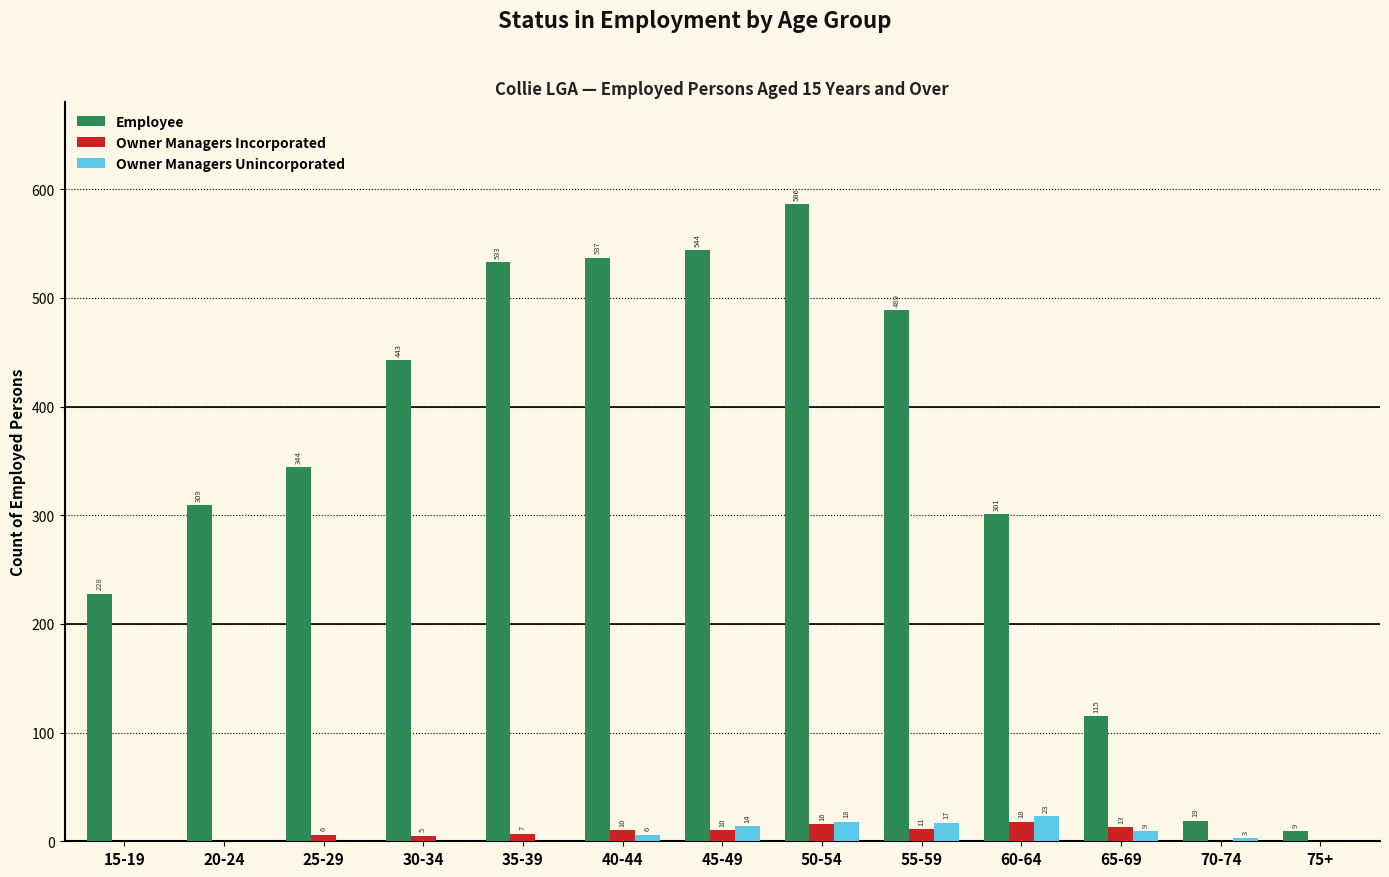

Does the chart contain stacked bars?

No